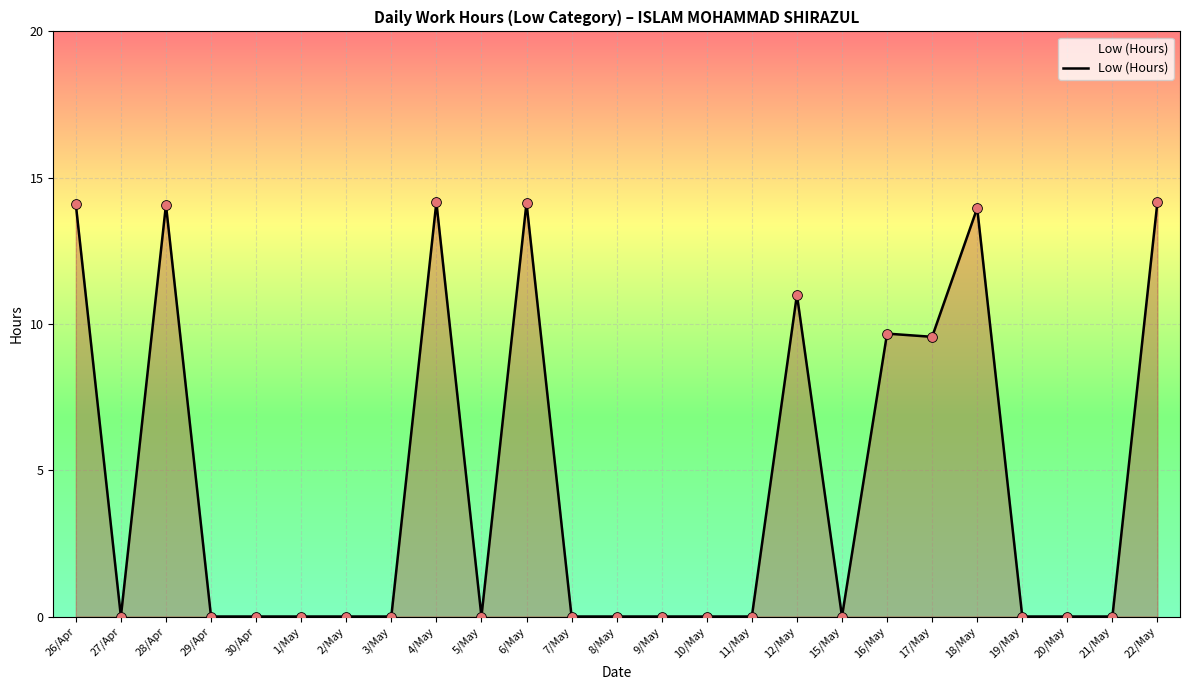

Which has a higher value, 28/Apr or 19/May?

28/Apr